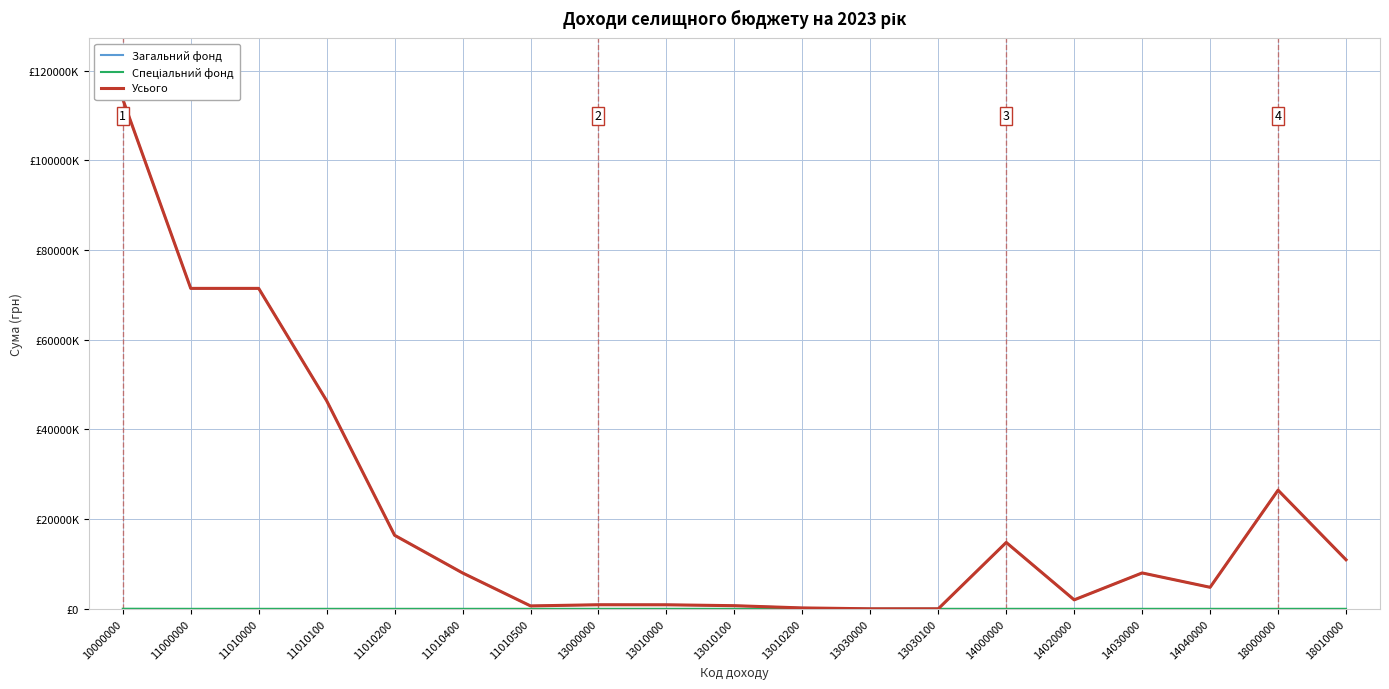

Rank the series at 11010100 from highest to lowest value.

Загальний фонд, Усього, Спеціальний фонд